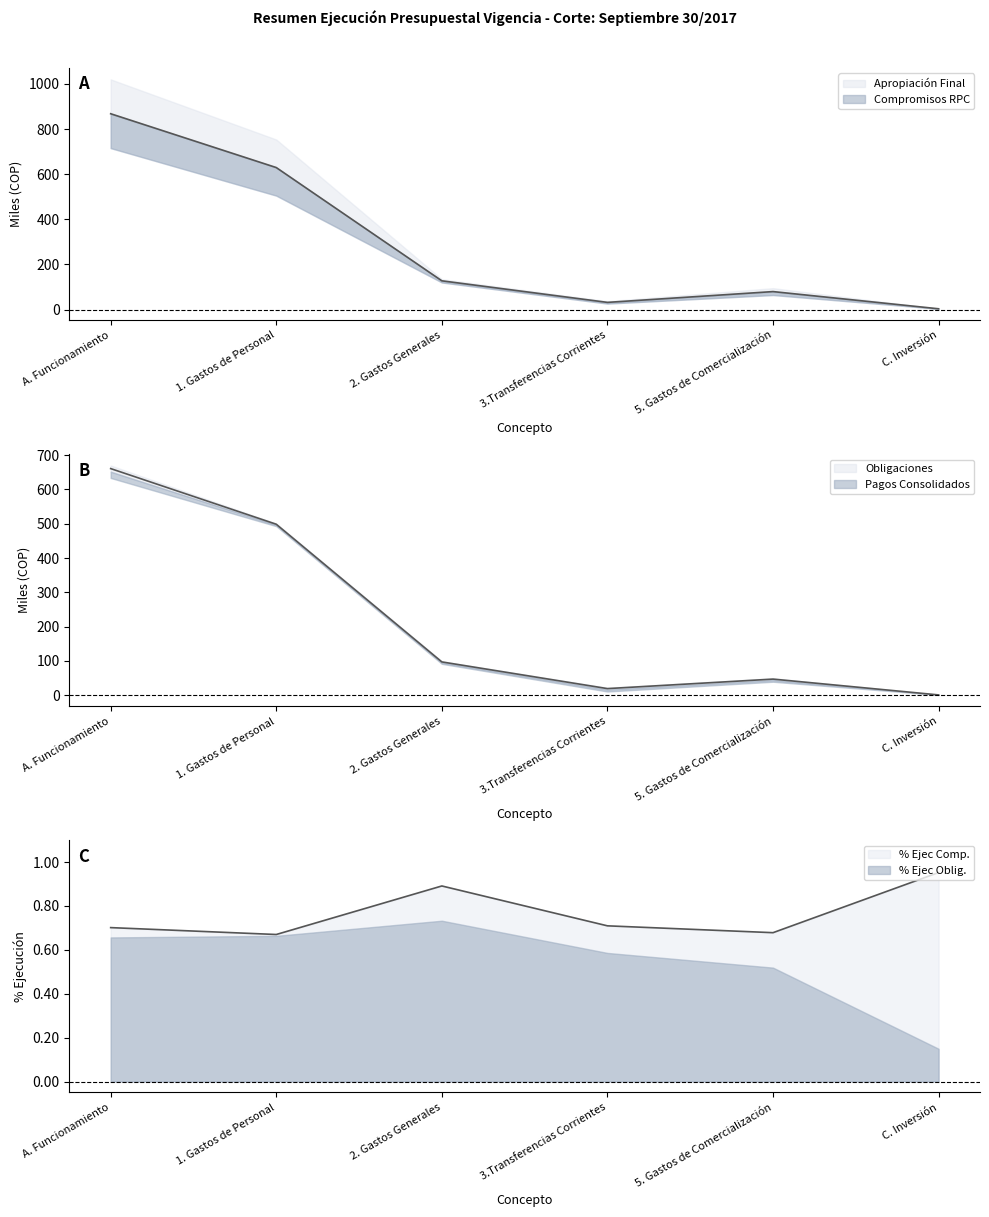

What is the label of the 2nd point from the left?

1. Gastos de Personal